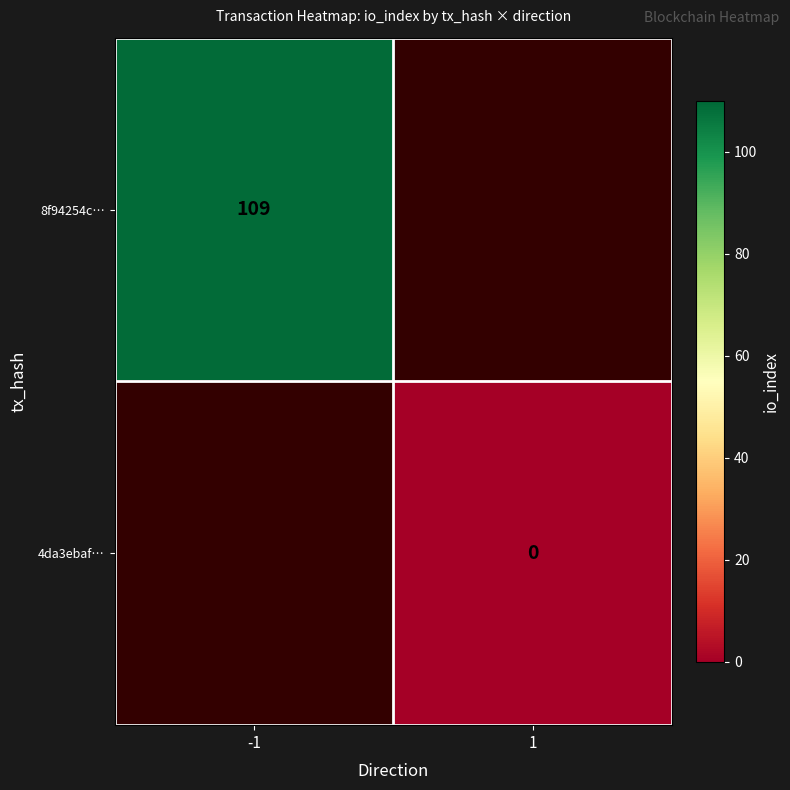

At which label does 4da3ebaf… reach its peak?

-1